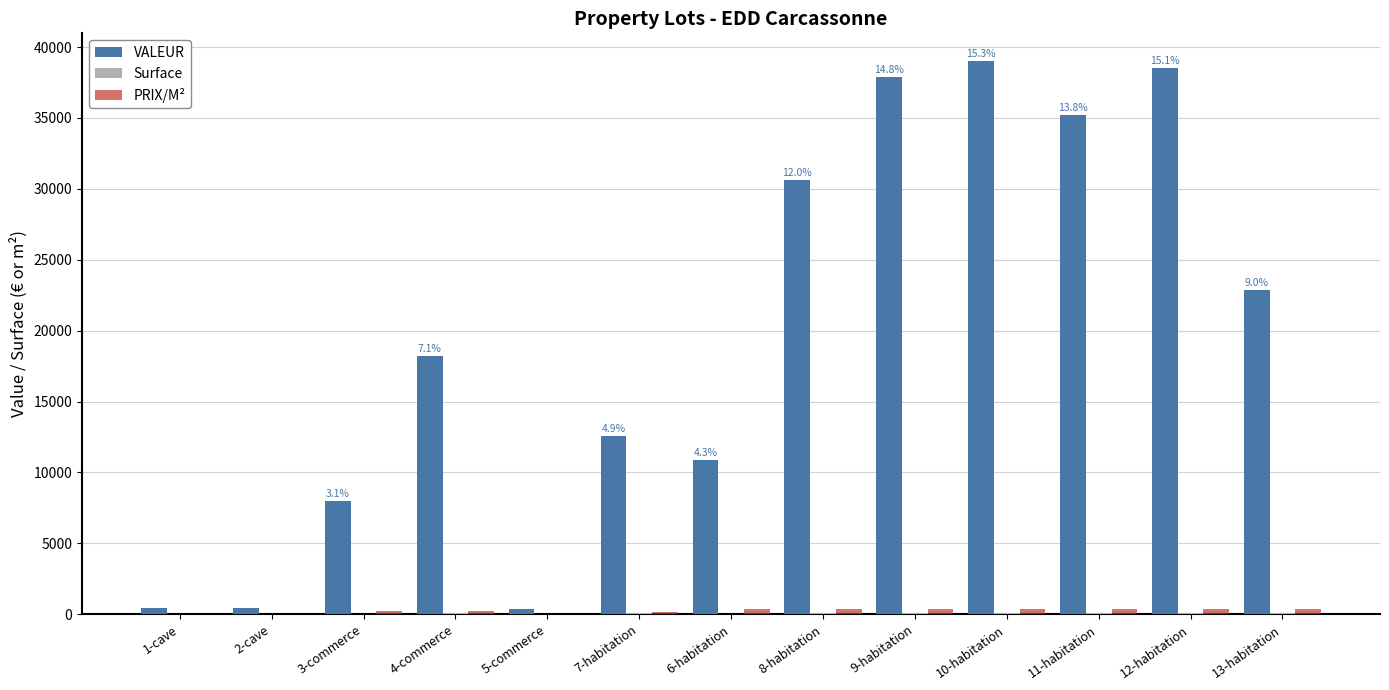

What is the greatest value displayed?

39019.7